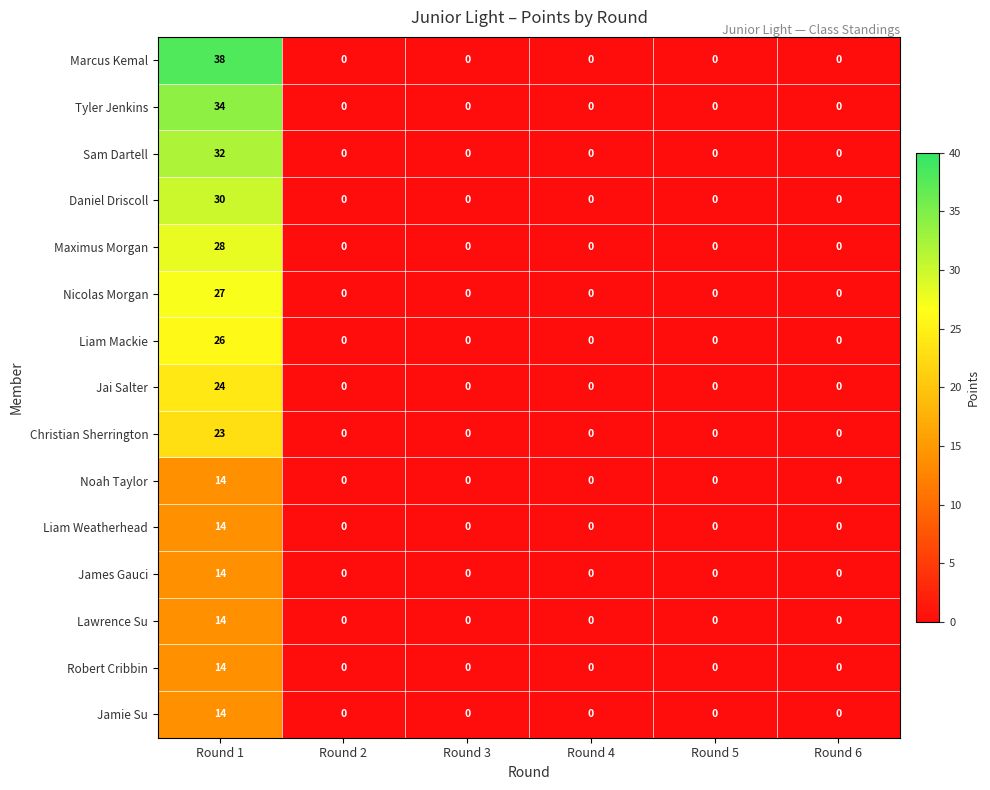

True or false: Robert Cribbin has a value of 0 at Round 6.

True